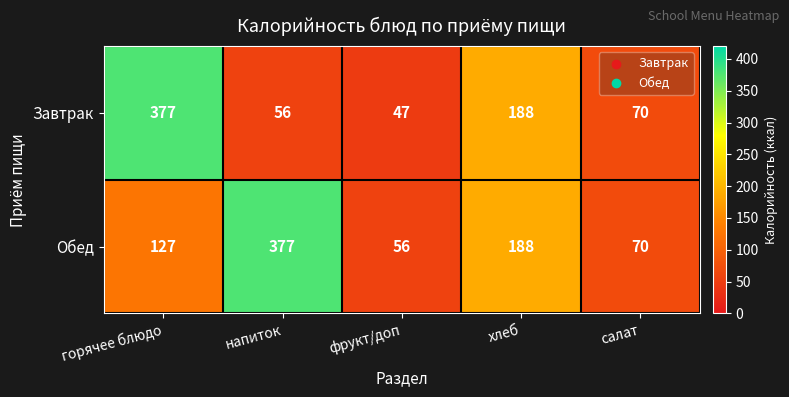

Count the number of data series in this chart.

2